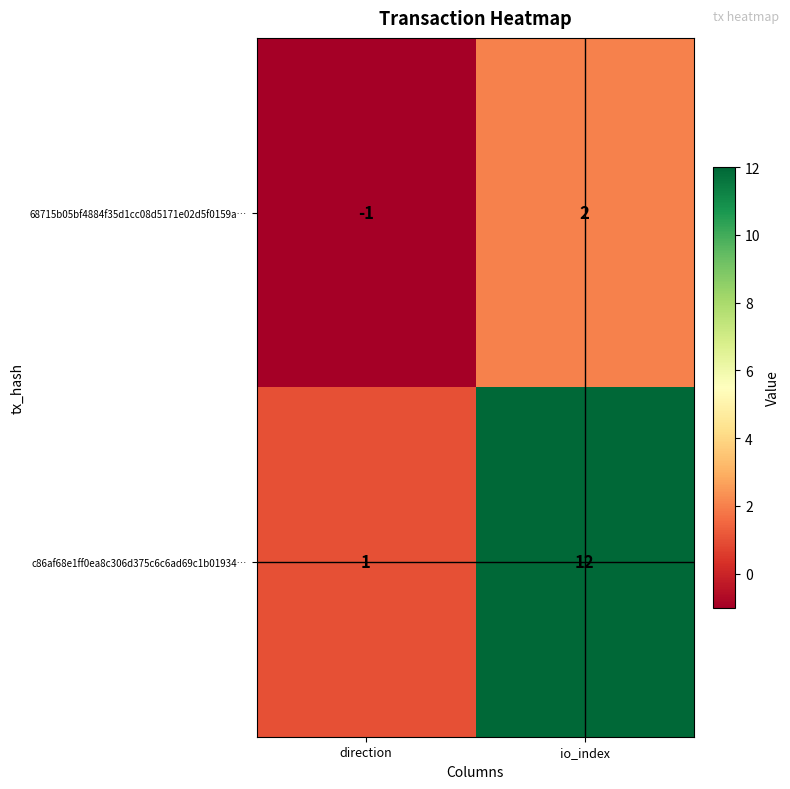

What is the maximum value for c86af68e1ff0ea8c306d375c6c6ad69c1b01934…?

12